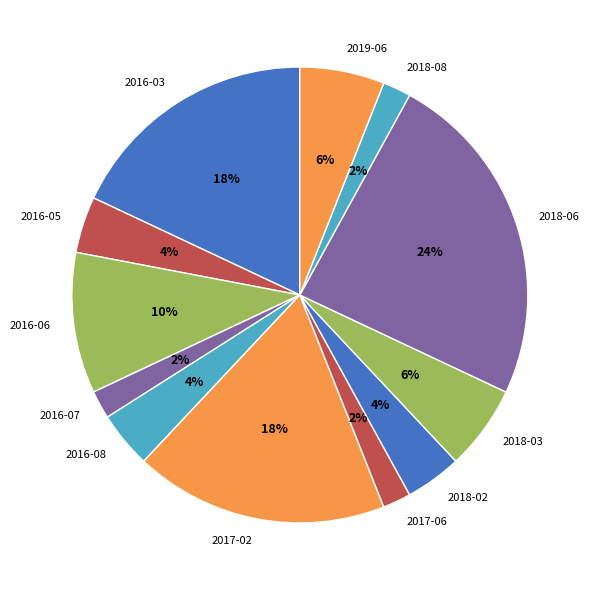

Do 2016-08 and 2018-02 together represent more than half of the pie?

No